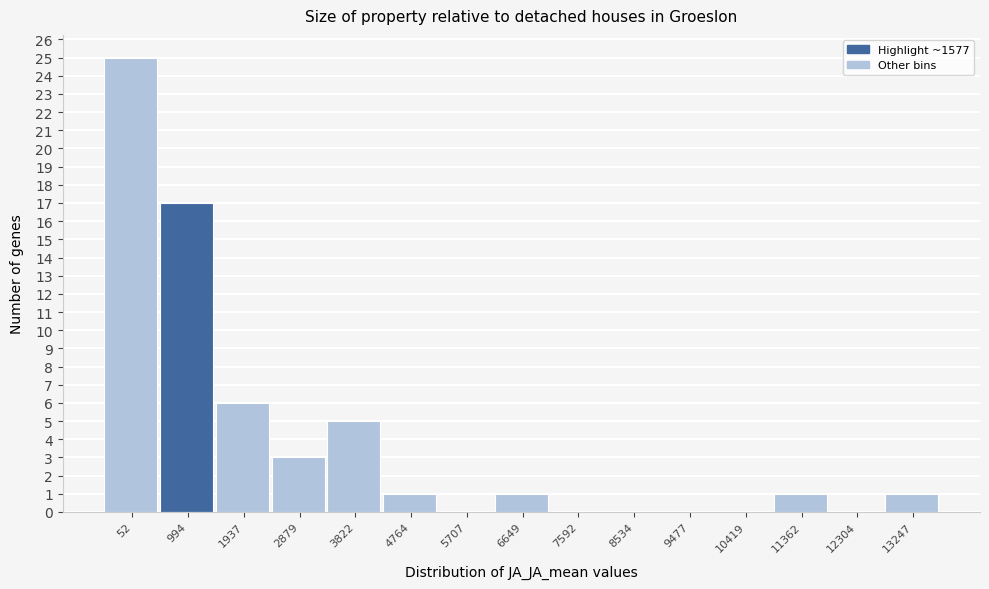

Reading right to left, what are all the values shown in this chart?

13247=1	12304=0	11362=1	10419=0	9477=0	8534=0	7592=0	6649=1	5707=0	4764=1	3822=5	2879=3	1937=6	994=17	52=25